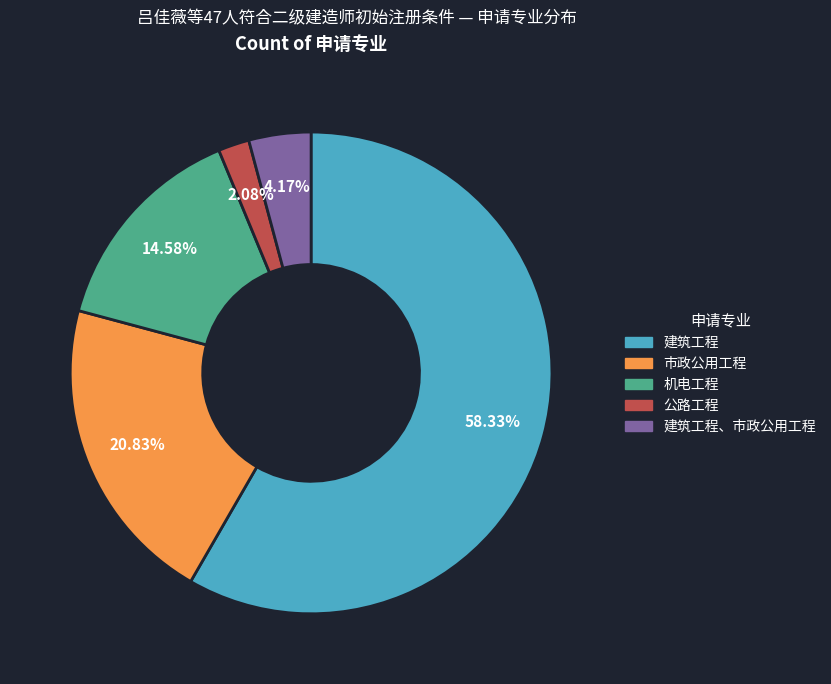

Is there a majority slice in this chart?

Yes